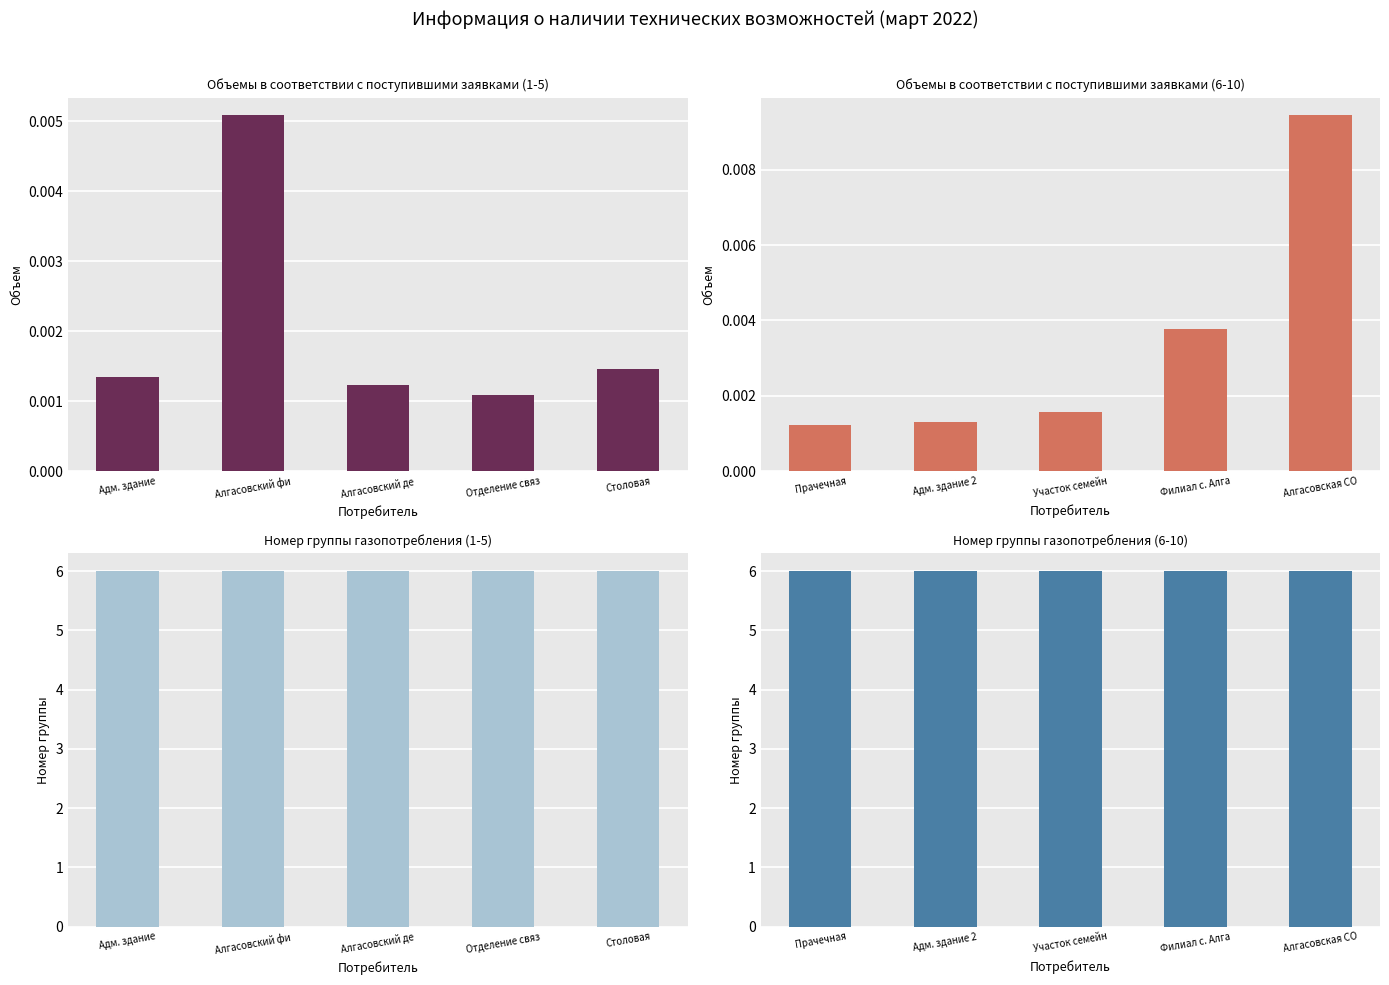

List the labels in order of Номер группы (1-5) value, smallest first.

Адм. здание, Алгасовский фи, Алгасовский де, Отделение связ, Столовая